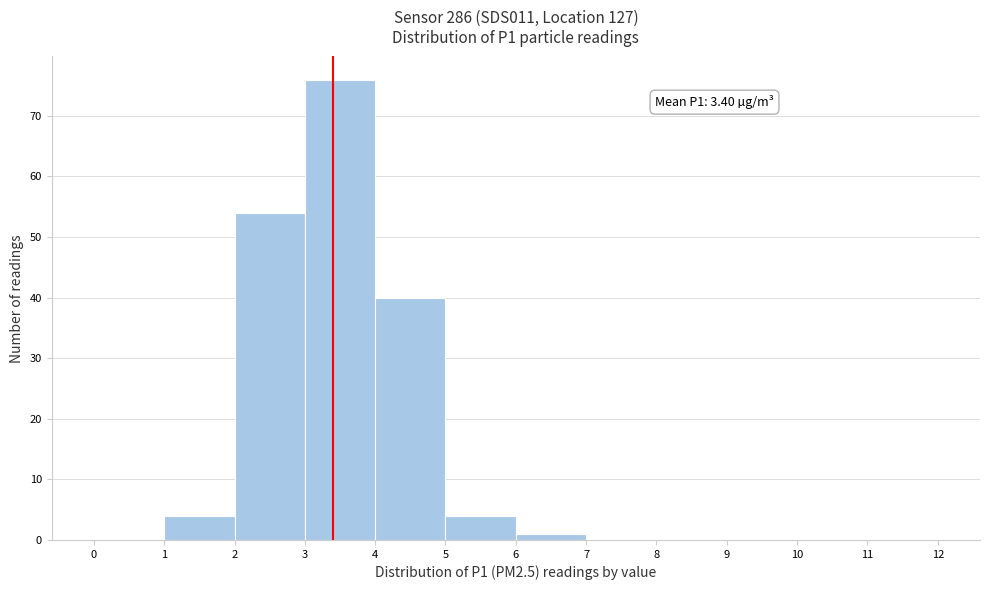

Which range on the x-axis has the tallest bar?

3 to 4